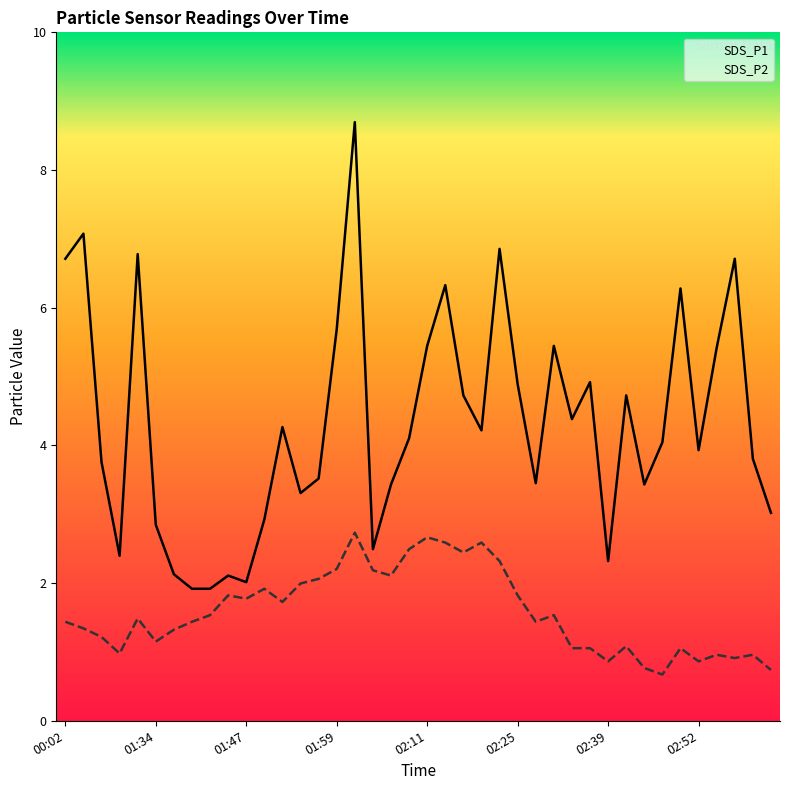

Reading left to right, extract all data points from this chart.

SDS_P1: 7.0	7.4	3.9	2.5	7.1	3.0	2.2	2.0	2.0	2.2	2.1	3.0	4.5	3.5	3.7	5.9	9.1	2.6	3.6	4.3	5.7	6.6	4.9	4.4	7.2	5.1	3.6	5.7	4.6	5.1	2.4	4.9	3.6	4.2	6.5	4.1	5.7	7.0	4.0	3.1
SDS_P2: 1.5	1.4	1.3	1.0	1.6	1.2	1.4	1.5	1.6	1.9	1.9	2.0	1.8	2.1	2.1	2.3	2.9	2.3	2.2	2.6	2.8	2.7	2.5	2.7	2.4	1.9	1.5	1.6	1.1	1.1	0.9	1.1	0.8	0.7	1.1	0.9	1.0	0.9	1.0	0.8